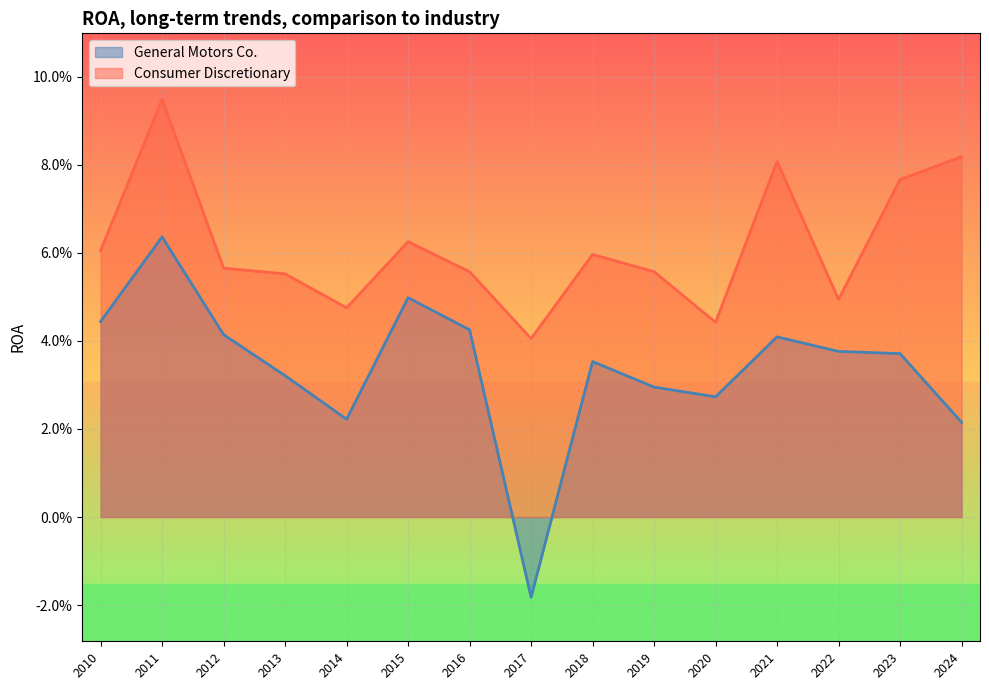

True or false: General Motors Co. and Consumer Discretionary cross at least once.

False